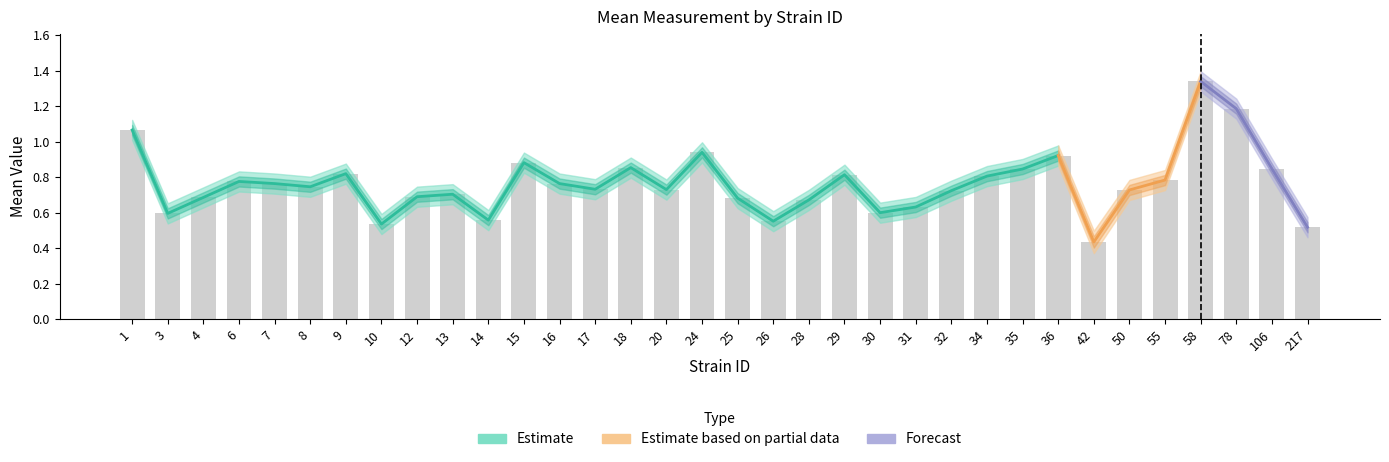

How many categories are shown in the chart?

34